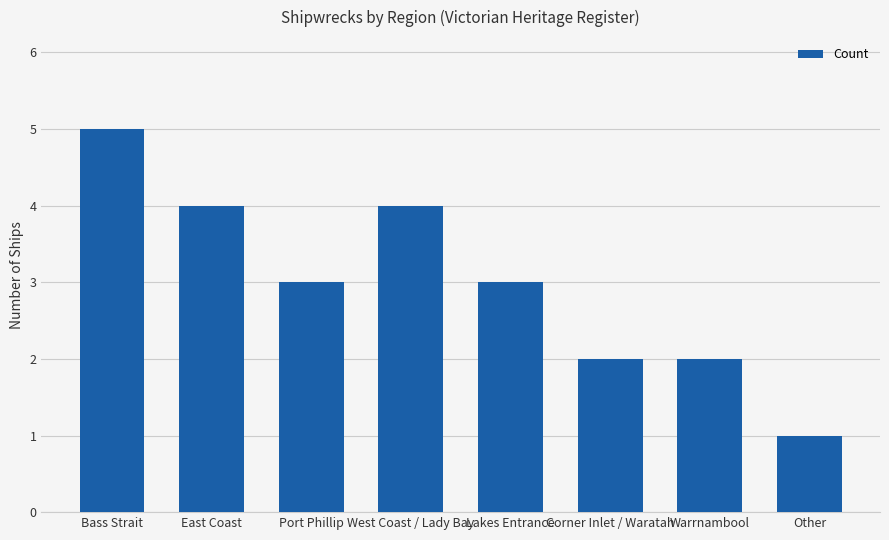

What is the sum of the values at Port Phillip and Other?

4